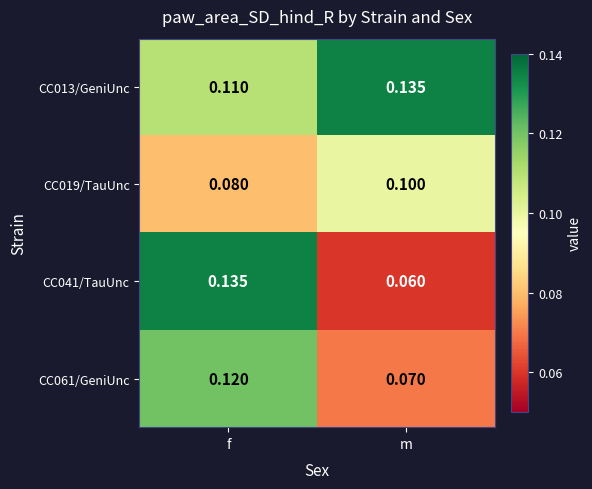

Which series has the largest total across all categories?

CC013/GeniUnc